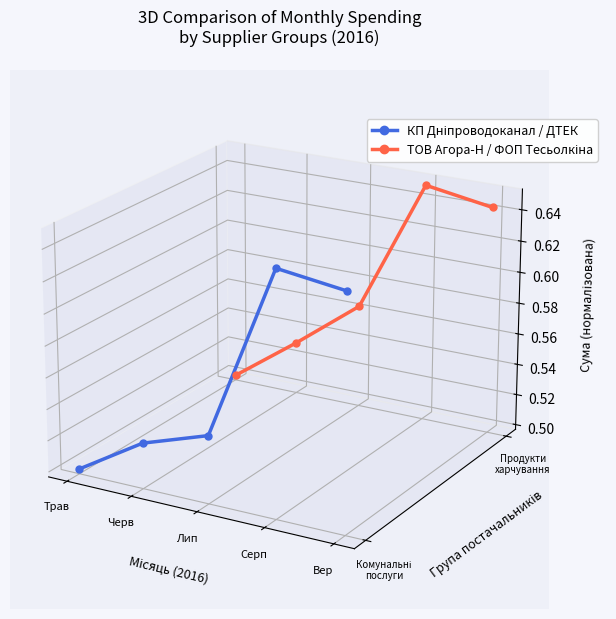

How many distinct data groups are displayed?

2